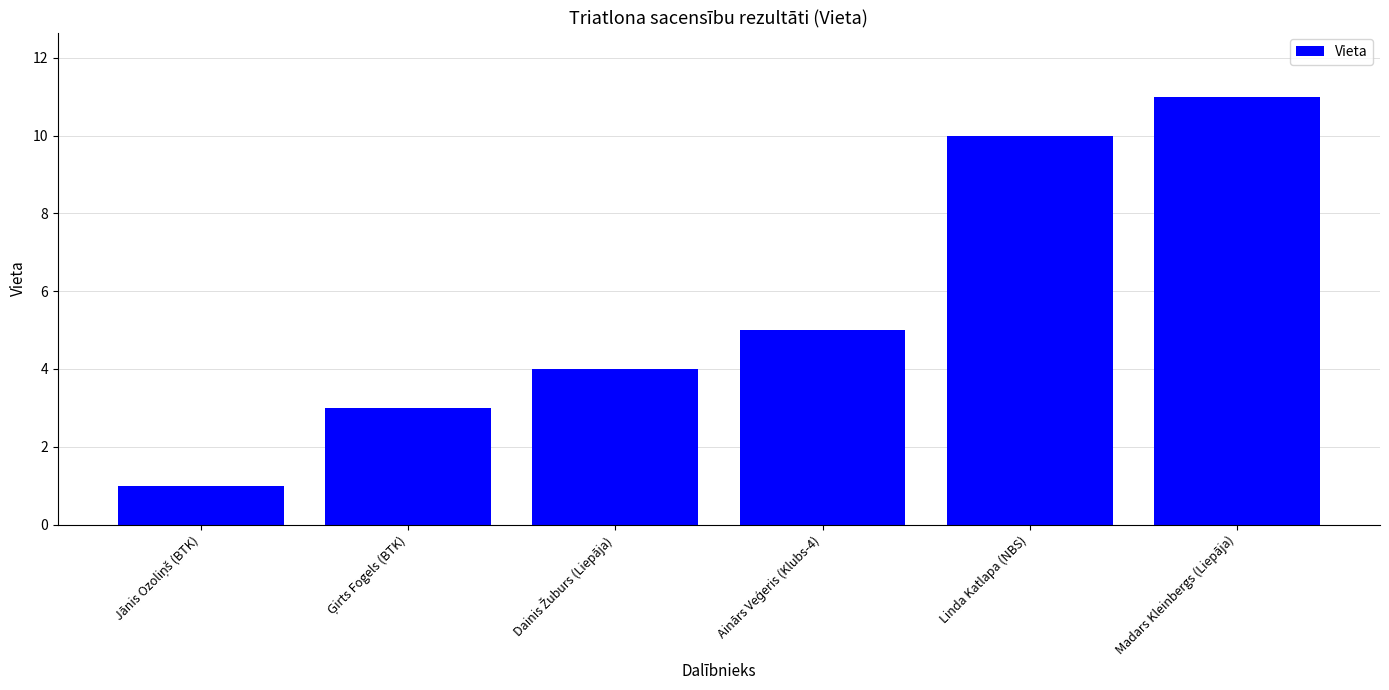

What position from the right is Linda Katlapa (NBS)?

2